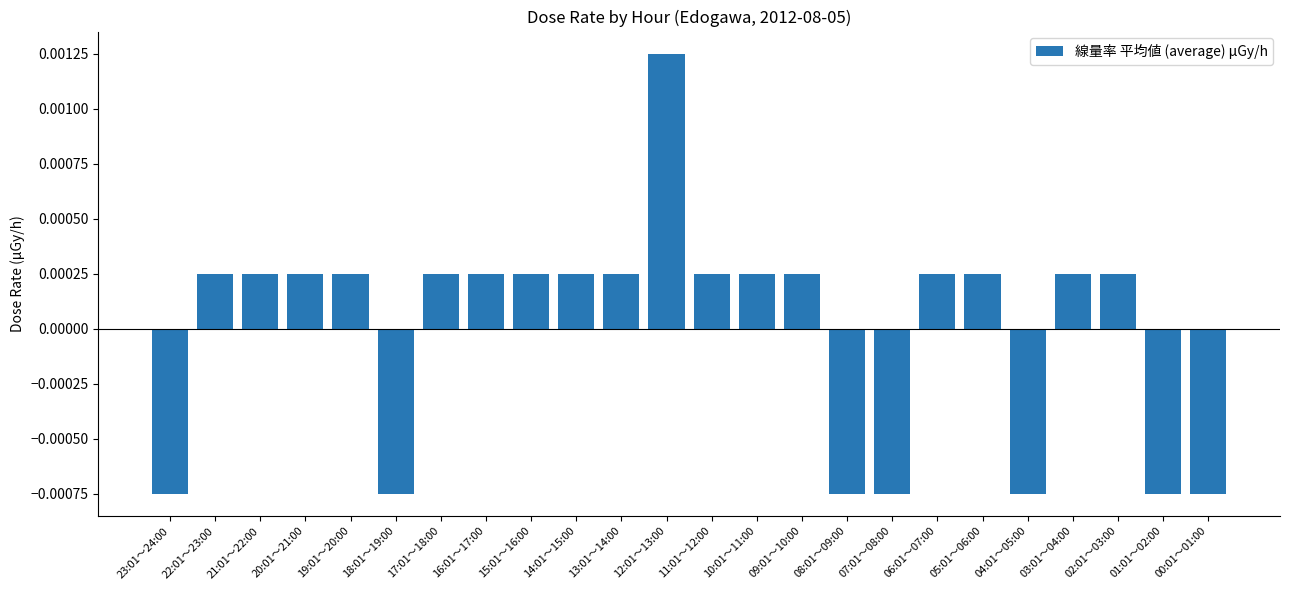

Count the values in the range 0 to 1.

17